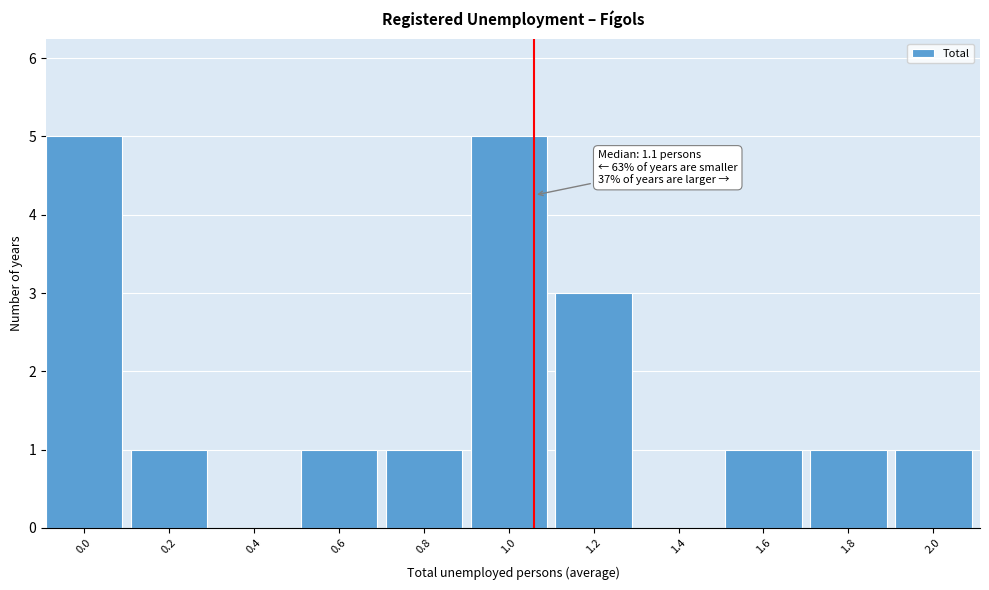

Reading left to right, transcribe all the data shown in this chart.

0.0=5	0.2=1	0.4=0	0.6=1	0.8=1	1.0=5	1.2=3	1.4=0	1.6=1	1.8=1	2.0=1